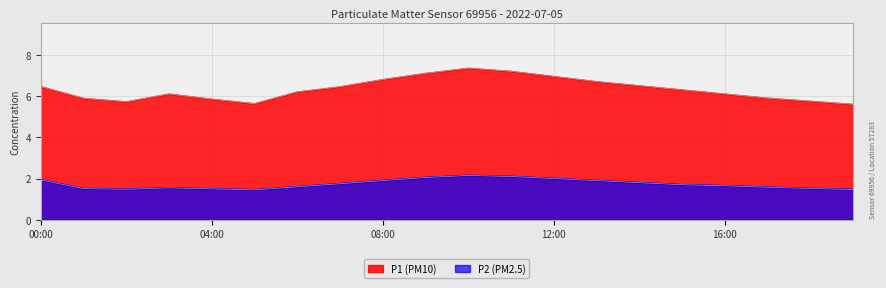

True or false: P2 and P1 cross at least once.

False